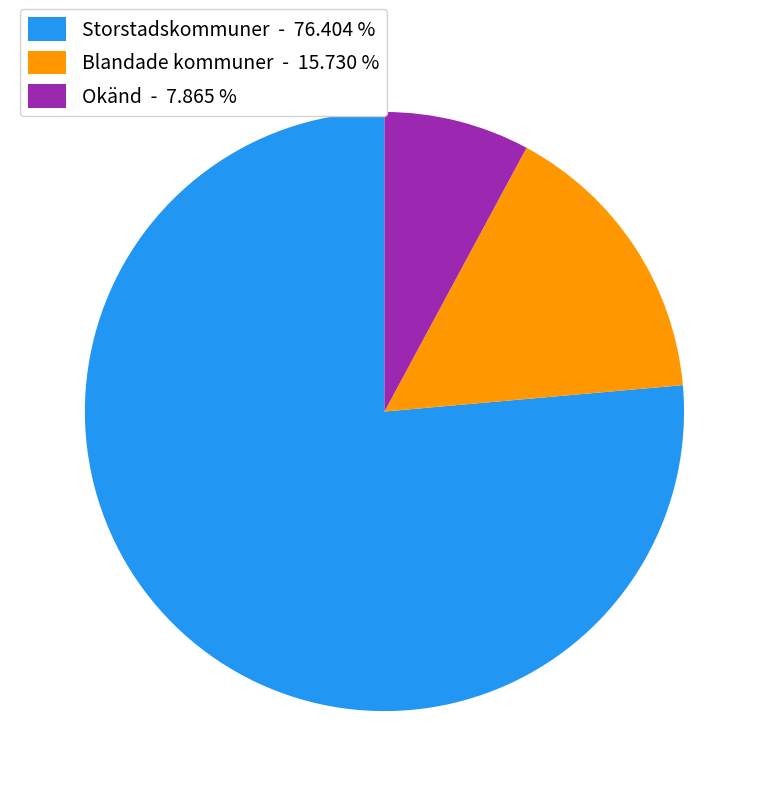

Is the sum of Storstadskommuner - 76.404 % and Blandade kommuner - 15.730 % greater than half?

Yes